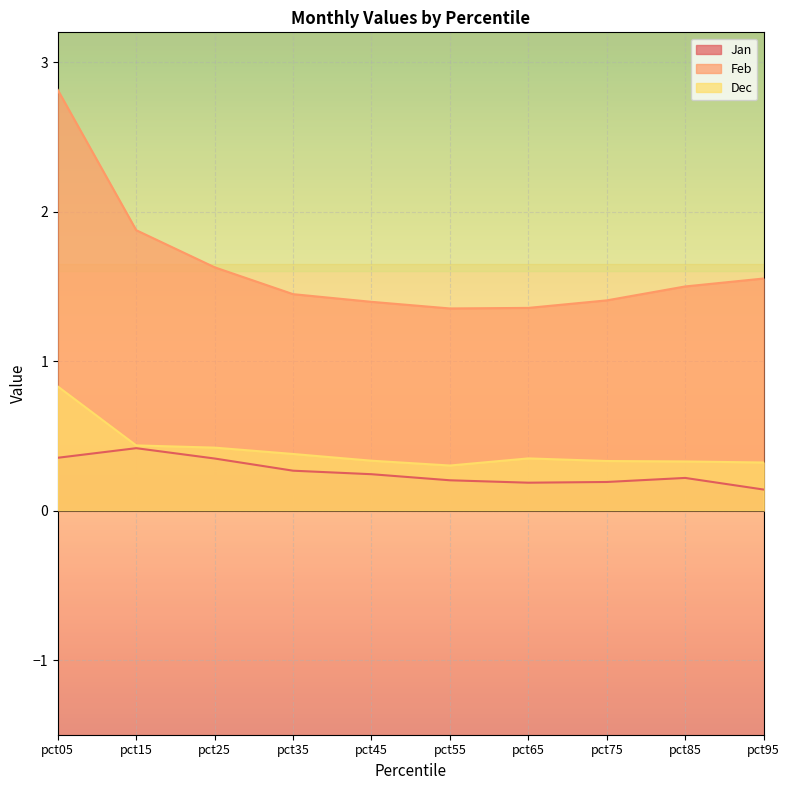

What are all the series names shown in the legend?

Jan, Feb, Dec